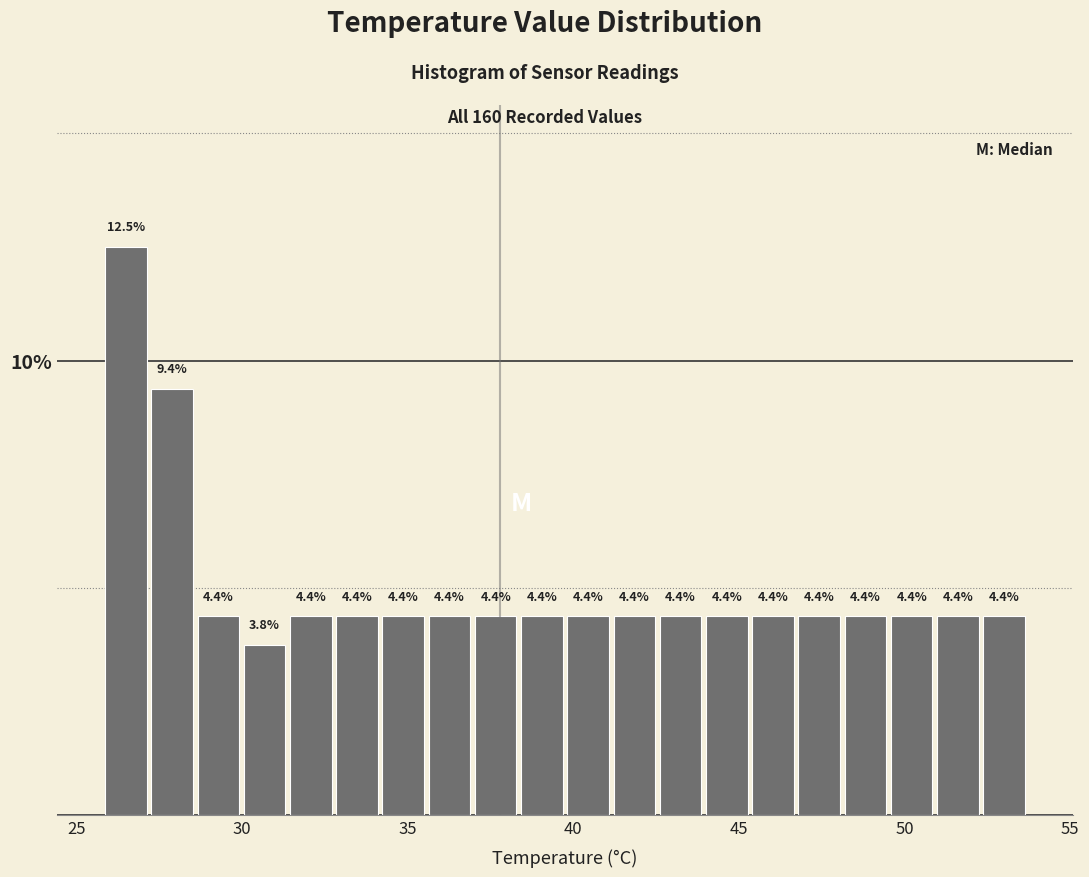

Around what value on the x-axis is the tallest bar? Give the approximate position of its centre, as read against the axis.

26.5